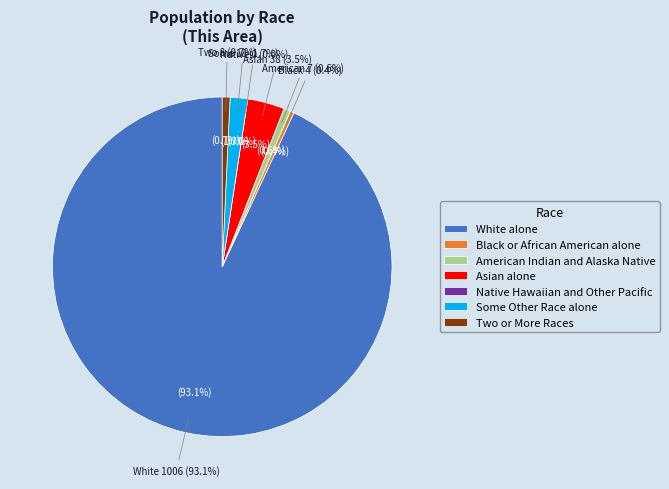

Rank the categories by value from highest to lowest.

White alone, Asian alone, Some Other Race alone, Two or More Races, American Indian and Alaska Native, Black or African American alone, Native Hawaiian and Other Pacific